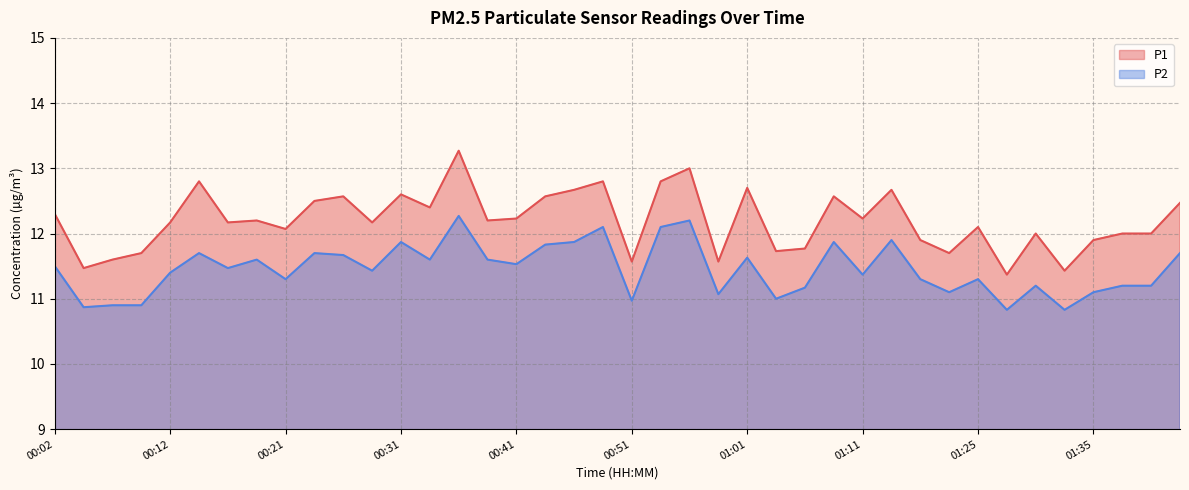

Which series has the widest spread of values?

P1